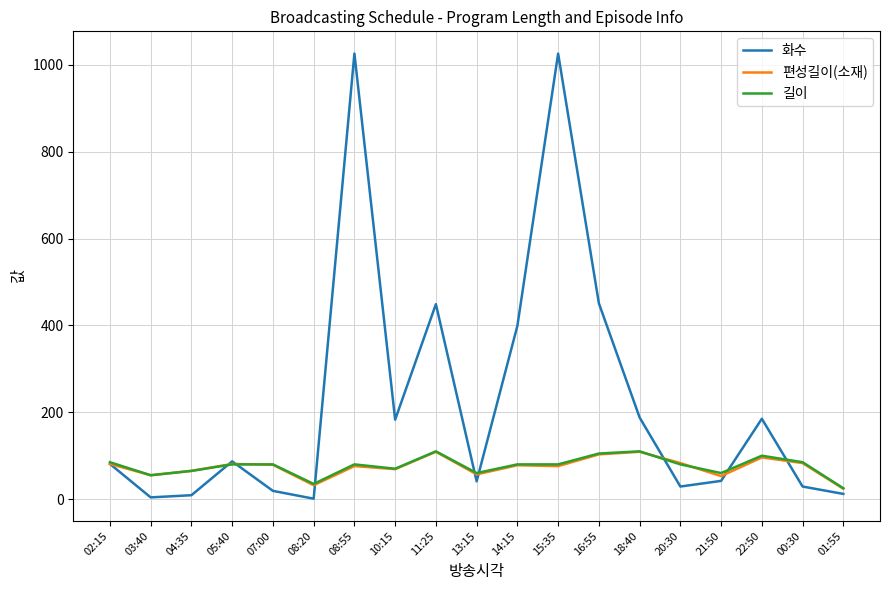

How many series are shown in this chart?

3